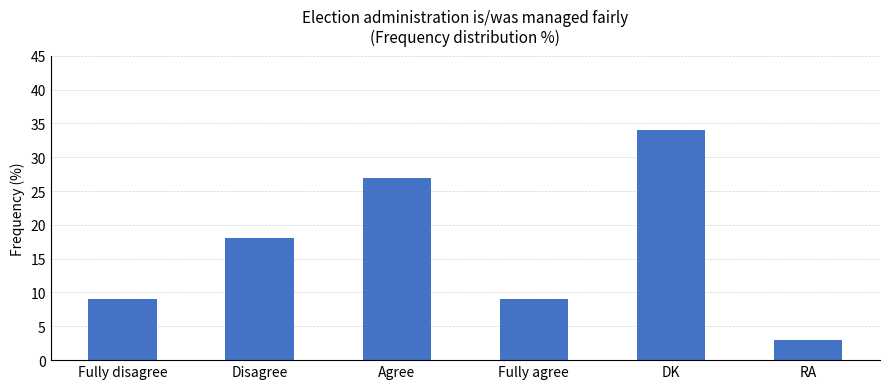

What is the difference between the maximum and second lowest values?

25